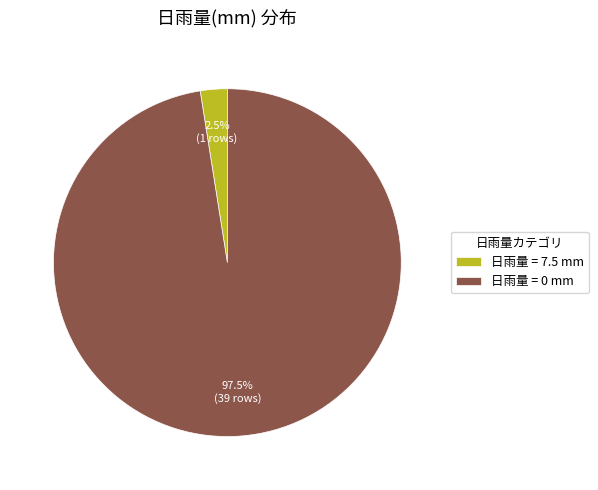

Which category has the smallest portion of the pie?

日雨量 = 7.5 mm